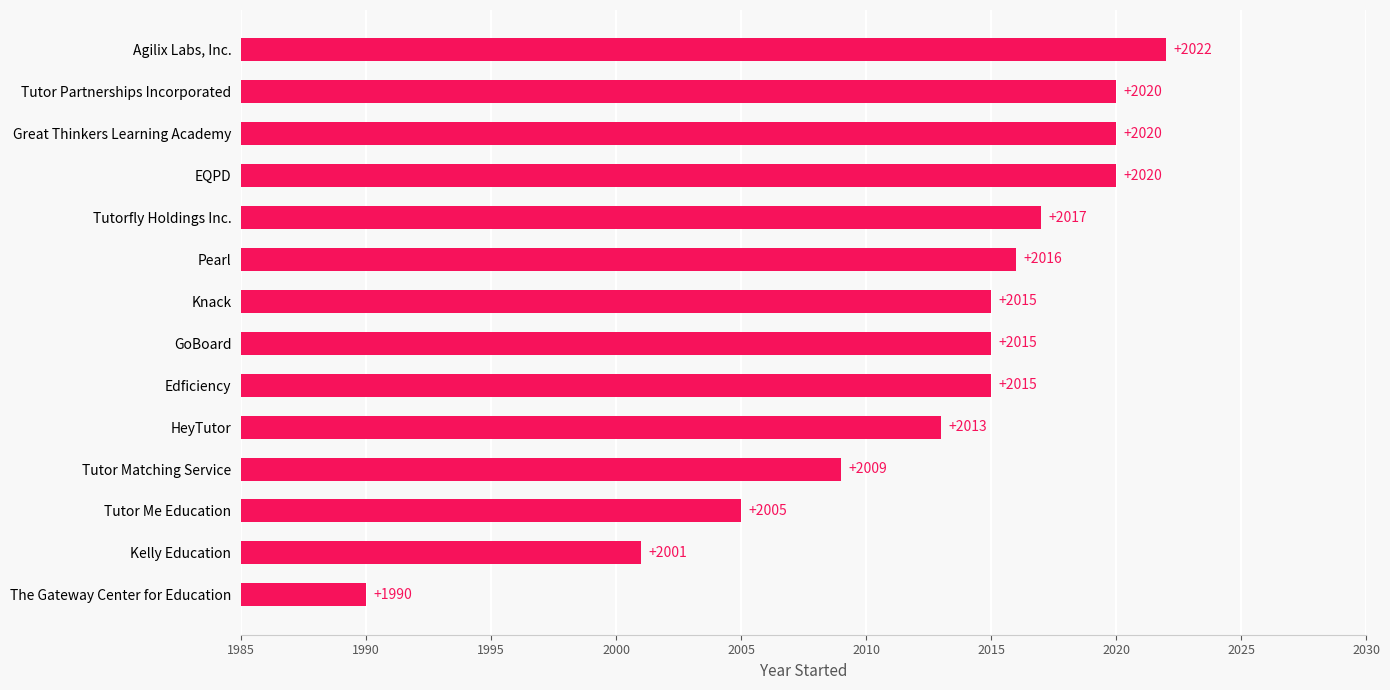

The value at Tutor Partnerships Incorporated is 3218. True or false?

False